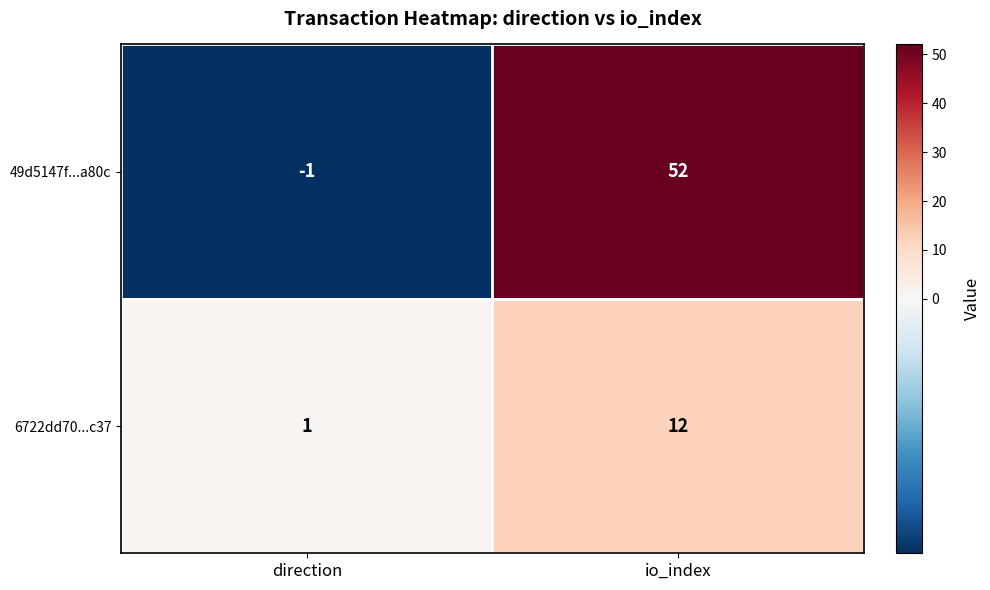

Reading left to right, what are all the values shown in this chart?

49d5147f...a80c: -1	52
6722dd70...c37: 1	12